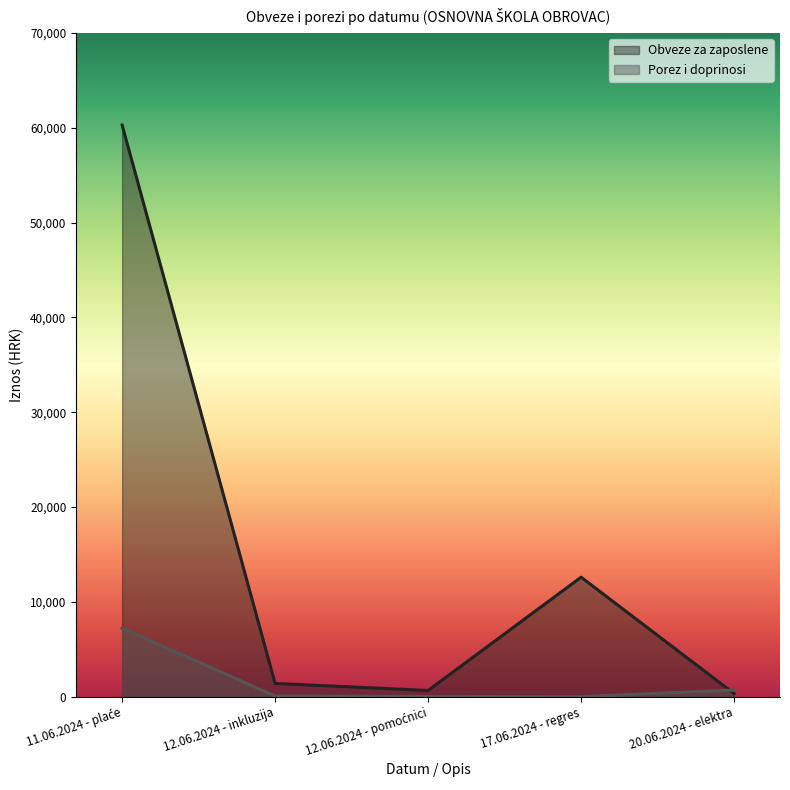

What is the greatest value displayed?

60301.8